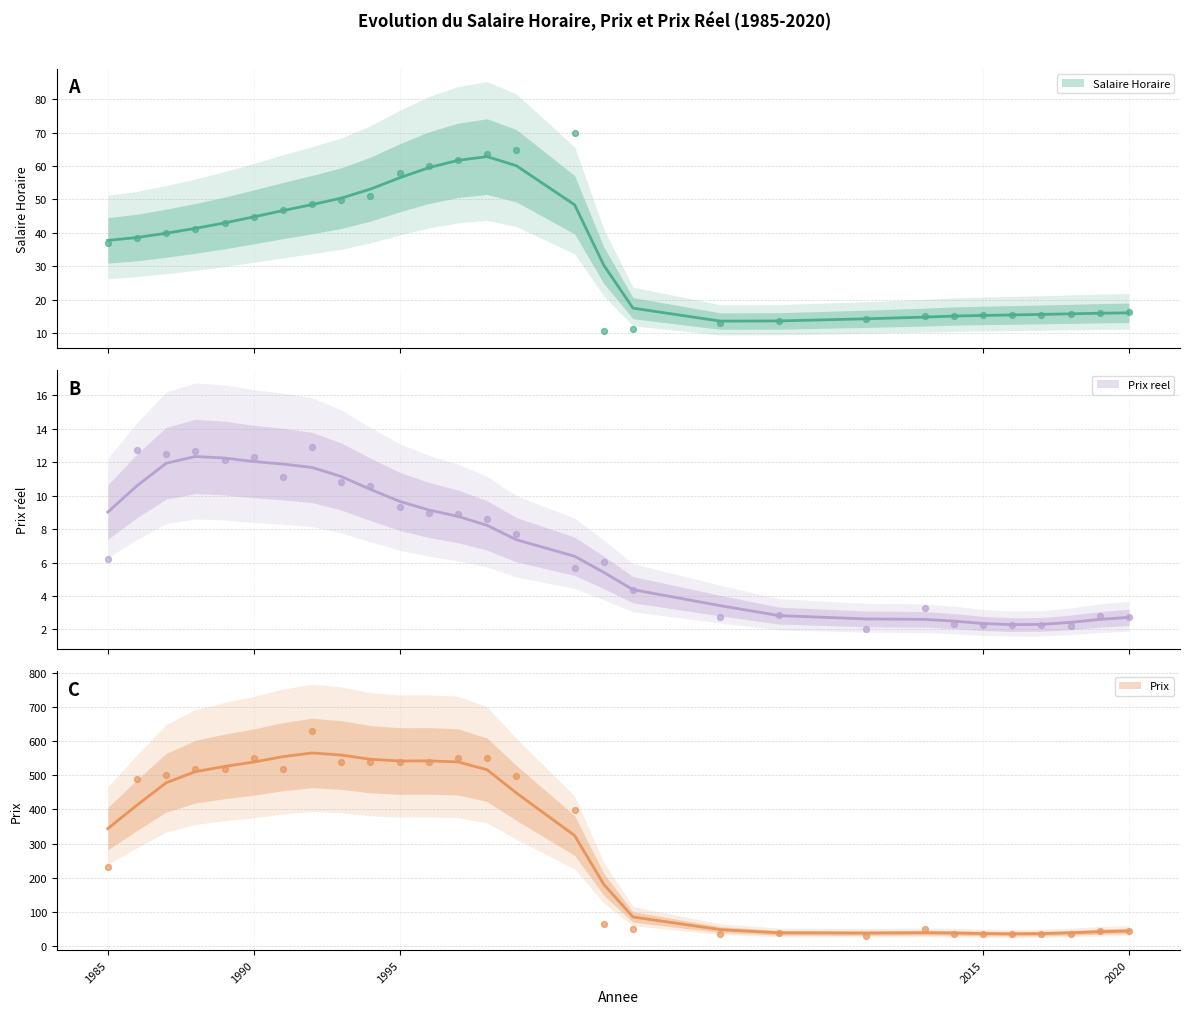

Is the value of Prix reel at 2008 greater than the value of Prix at 2016?

No